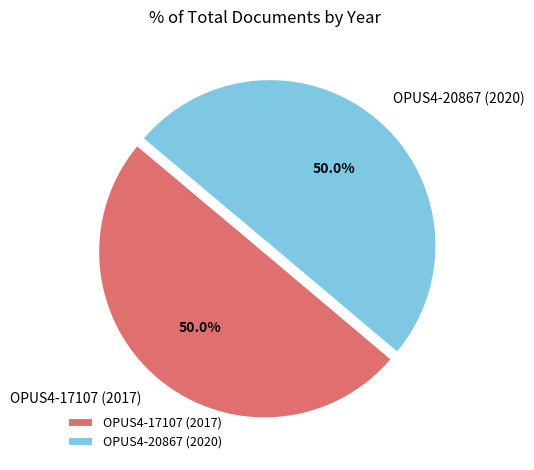

How many slices are in this pie chart?

2